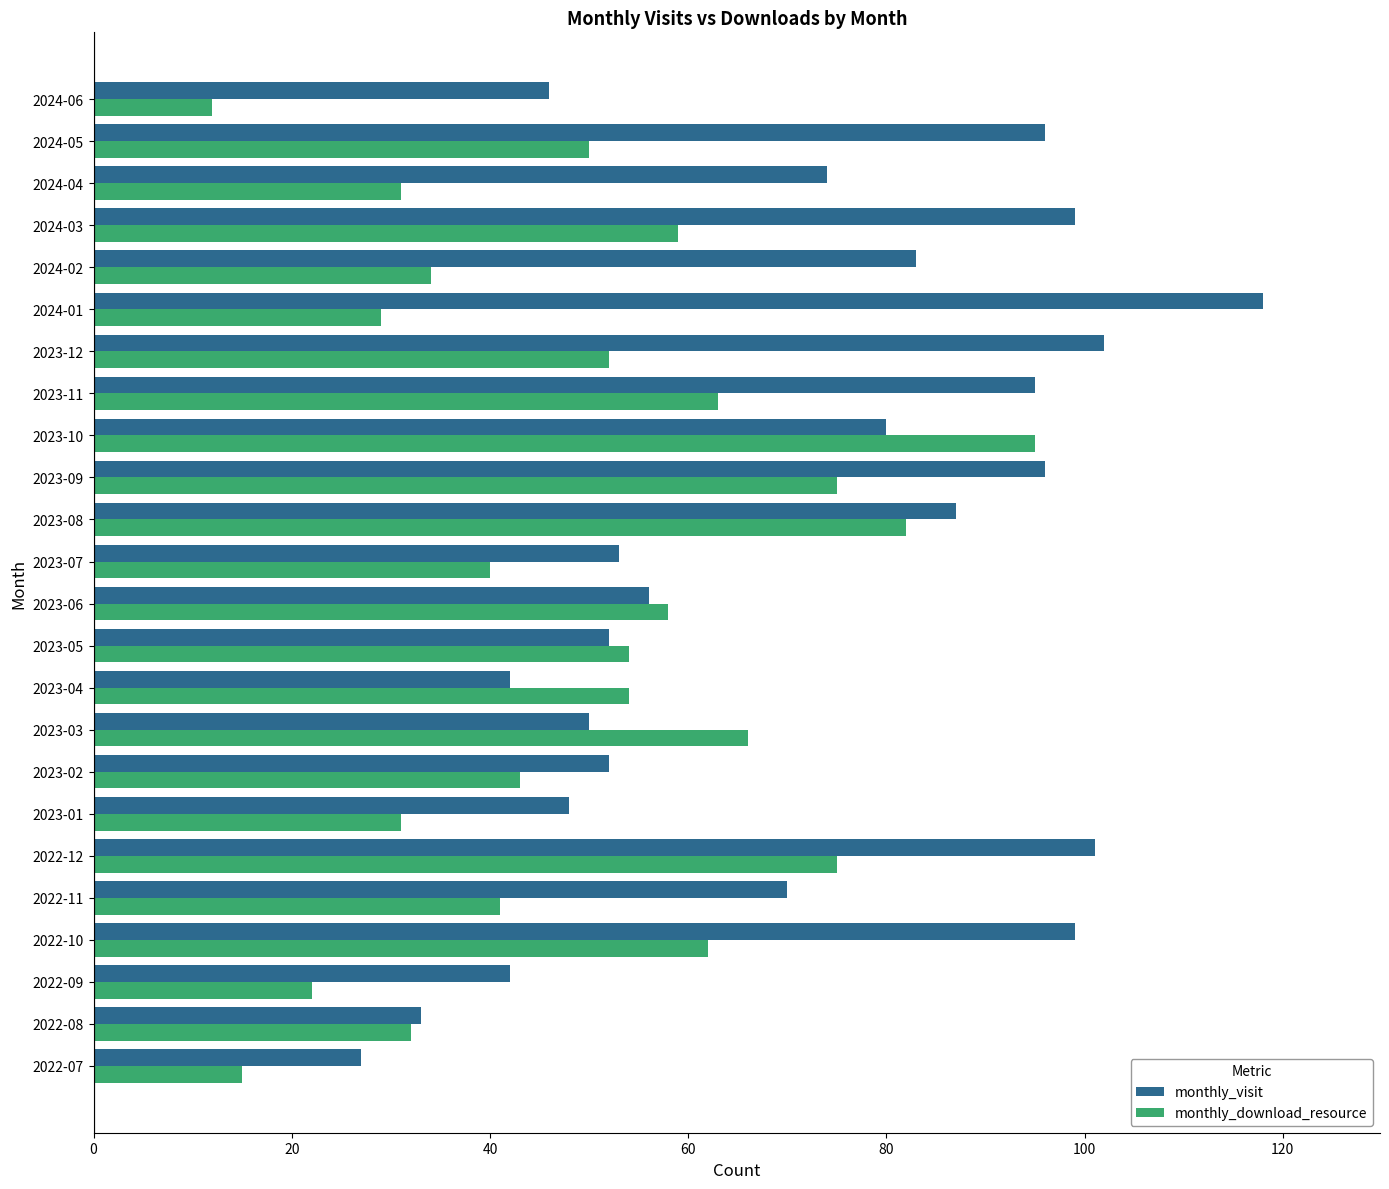

Rank the series by their average value, from lowest to highest.

monthly_download_resource, monthly_visit